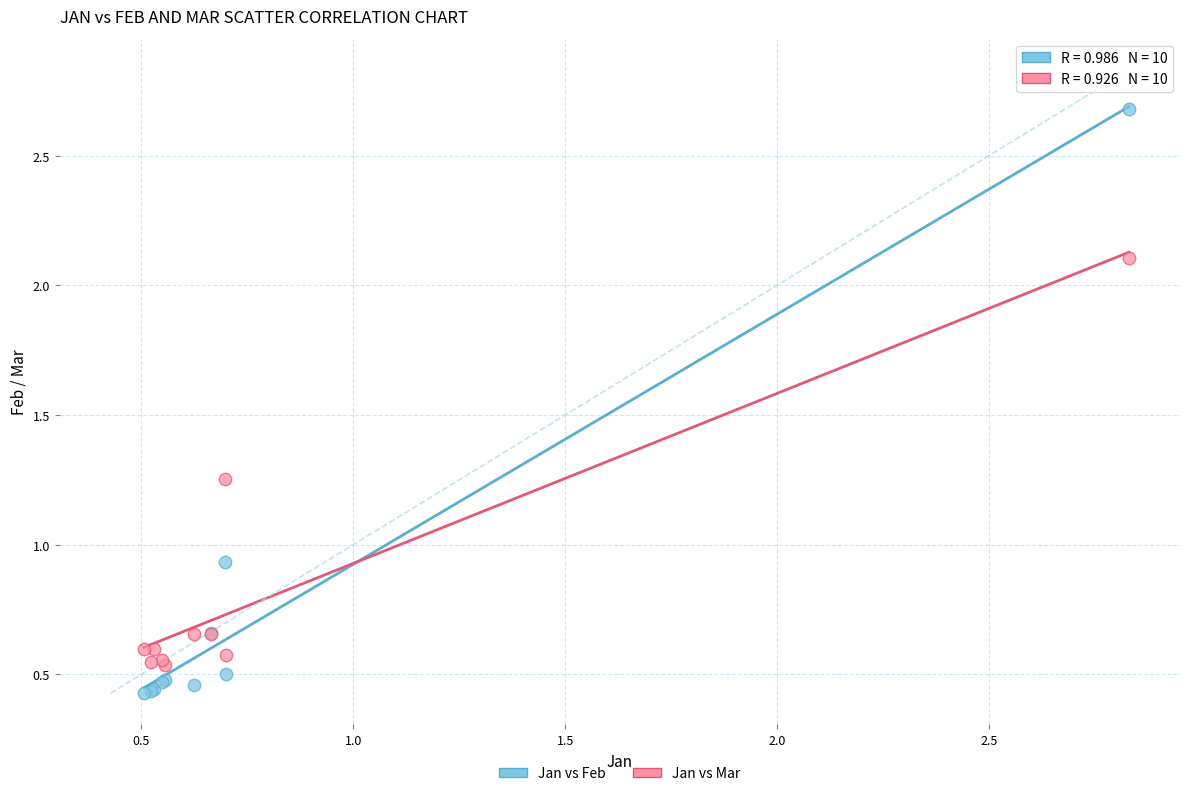

Which series has the widest spread of Y values?

Jan vs Feb